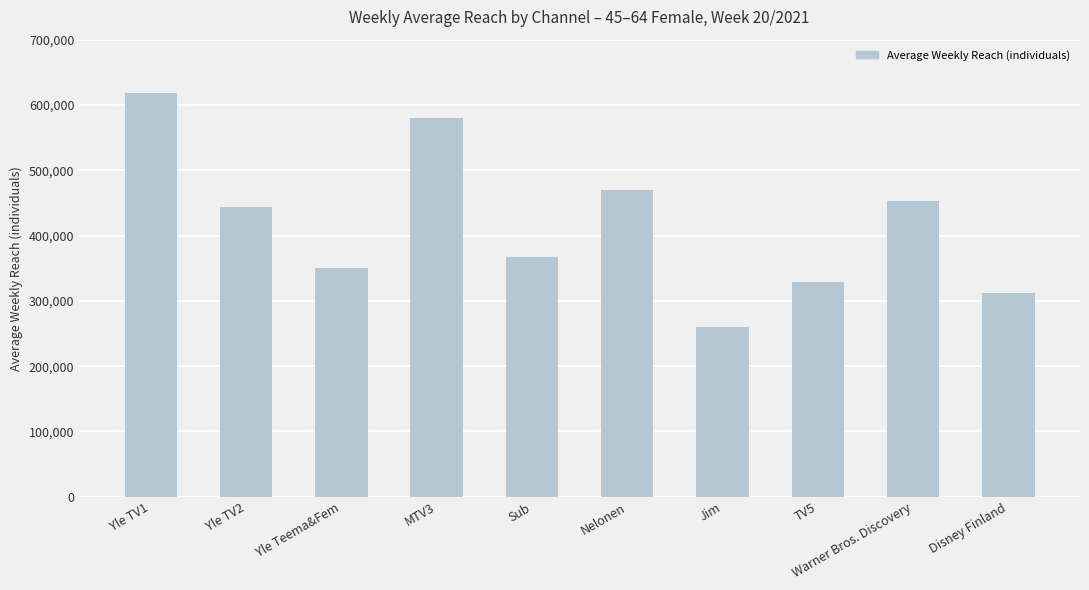

How many distinct data groups are displayed?

1